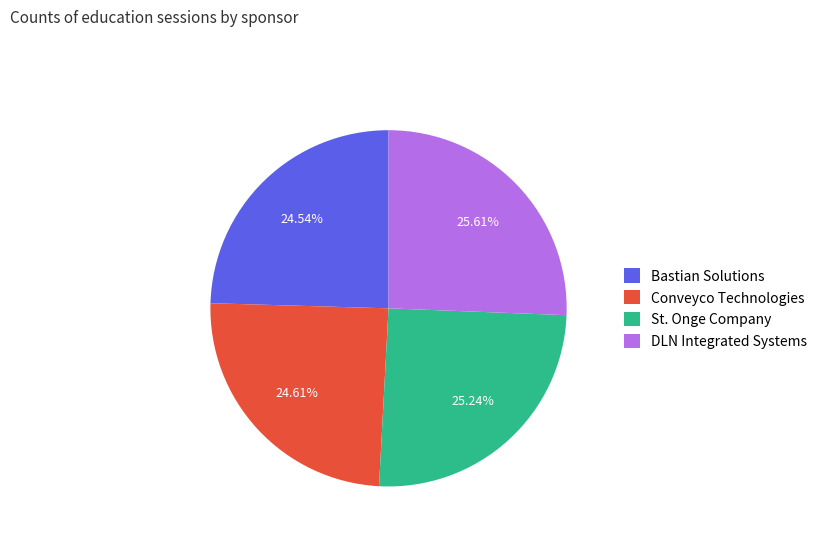

Is the sum of Bastian Solutions and DLN Integrated Systems greater than half?

Yes